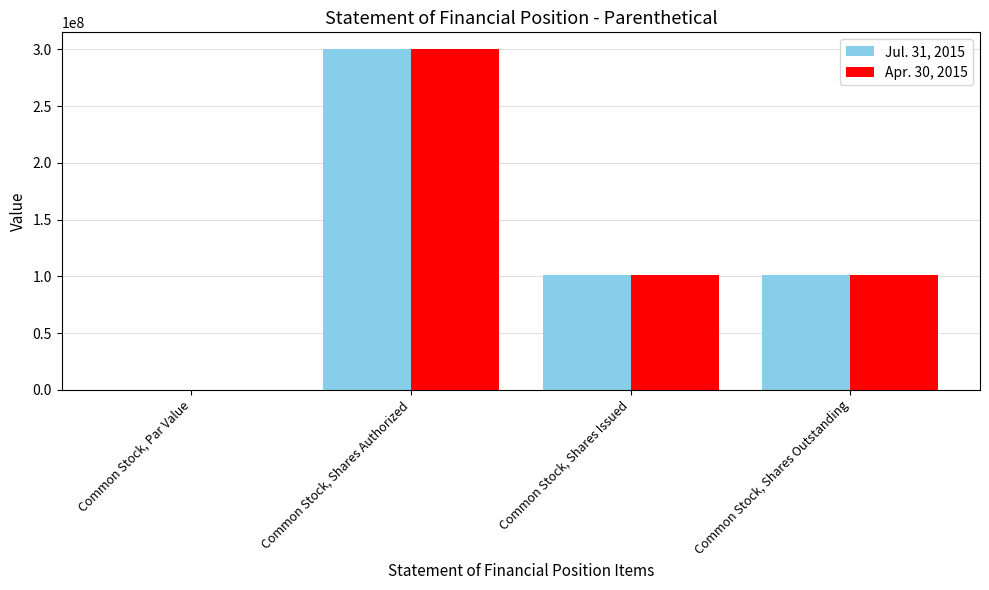

At which category does the chart reach its peak across all series?

Common Stock, Shares Authorized